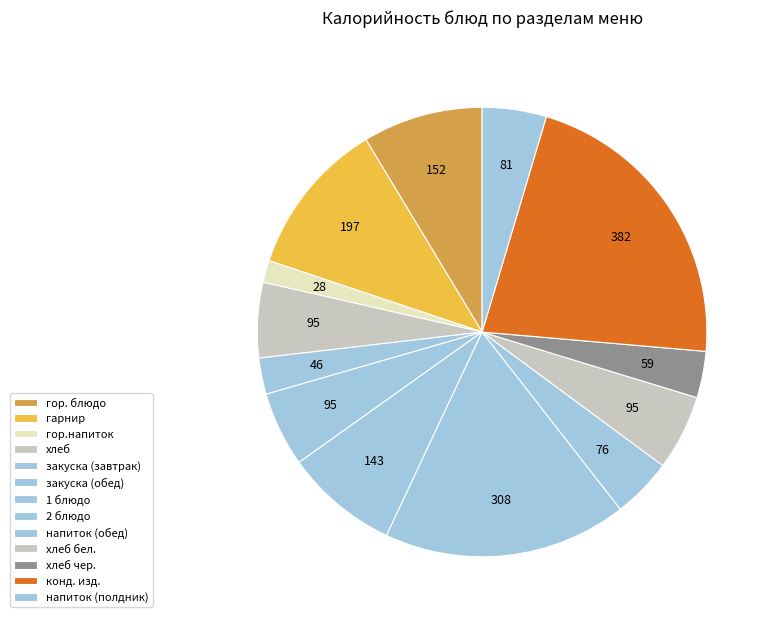

How many segments does this pie chart have?

13